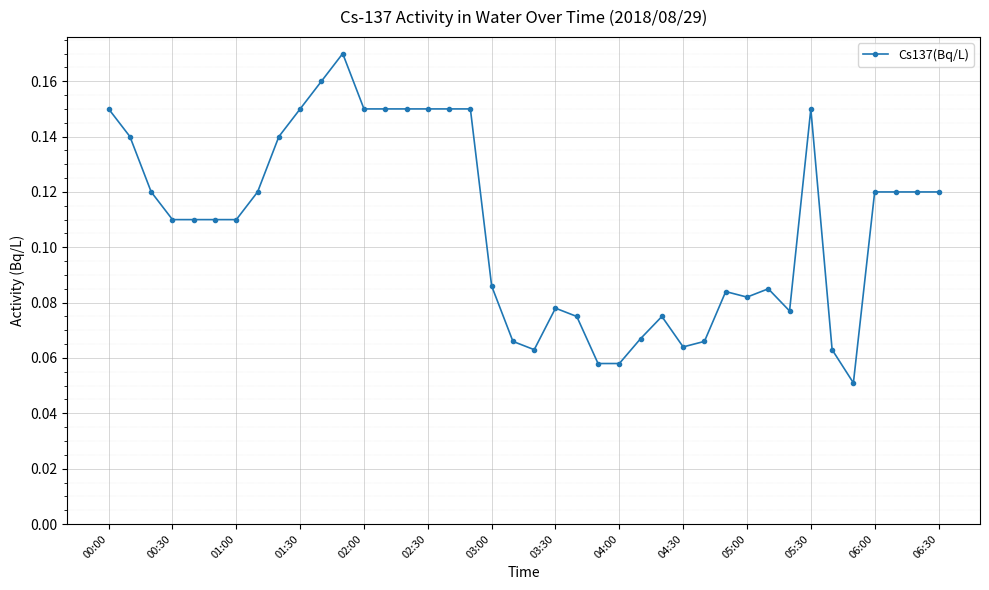

True or false: the data has more than 1 interior local peaks.

True